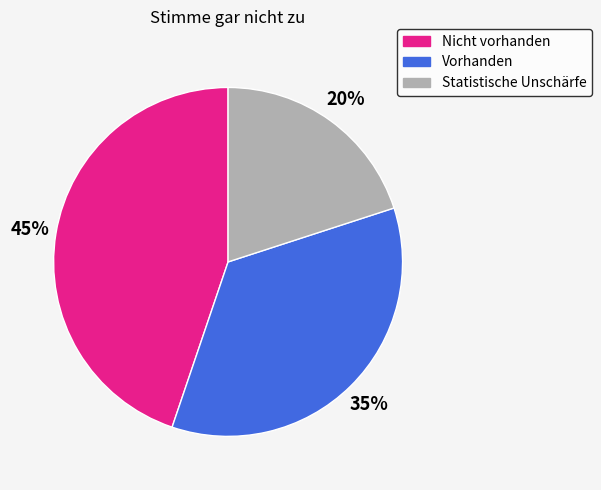

The Nicht vorhanden slice represents 57% of the pie. True or false?

False